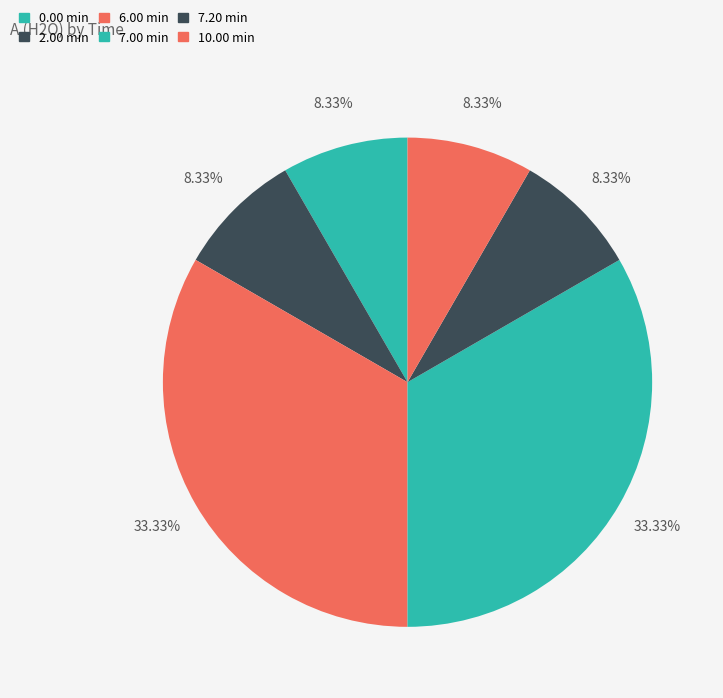

Is there a majority slice in this chart?

No